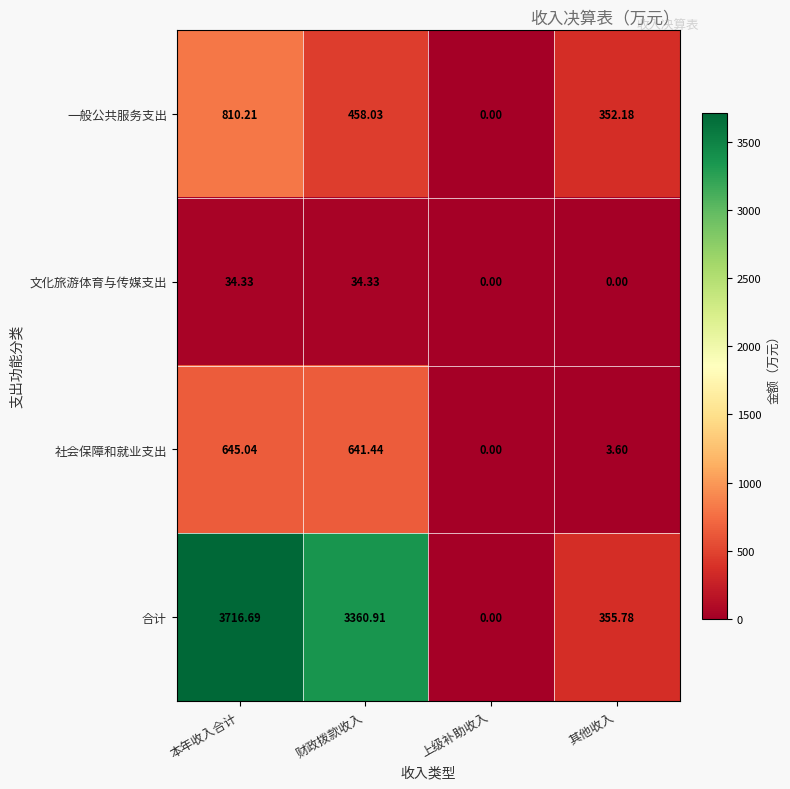

At which category is the sum across all series the highest?

本年收入合计